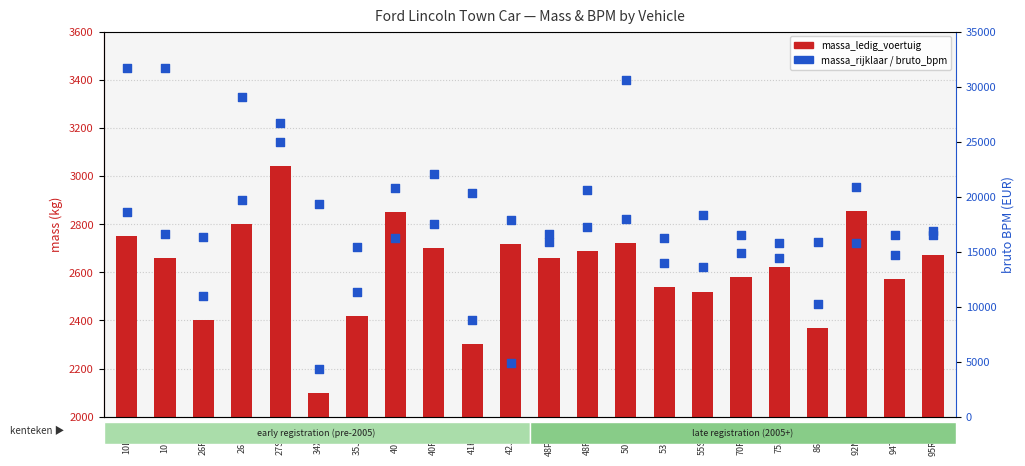

At which category is the sum across all series the highest?

10LBDJ